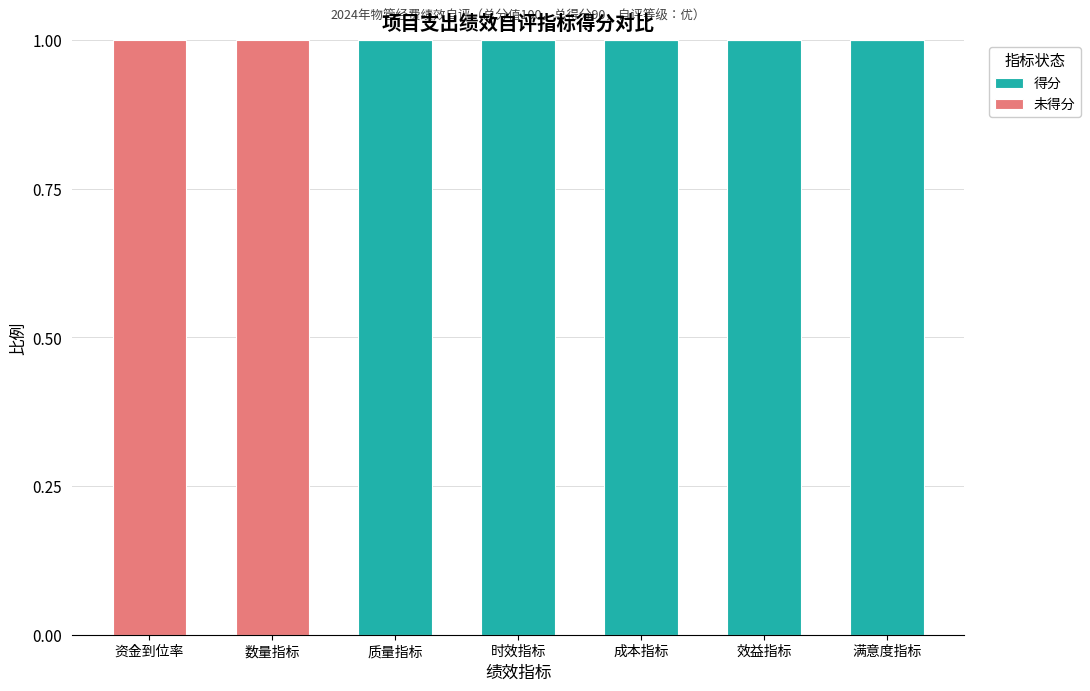

What is the sum of all 得分 values?

5